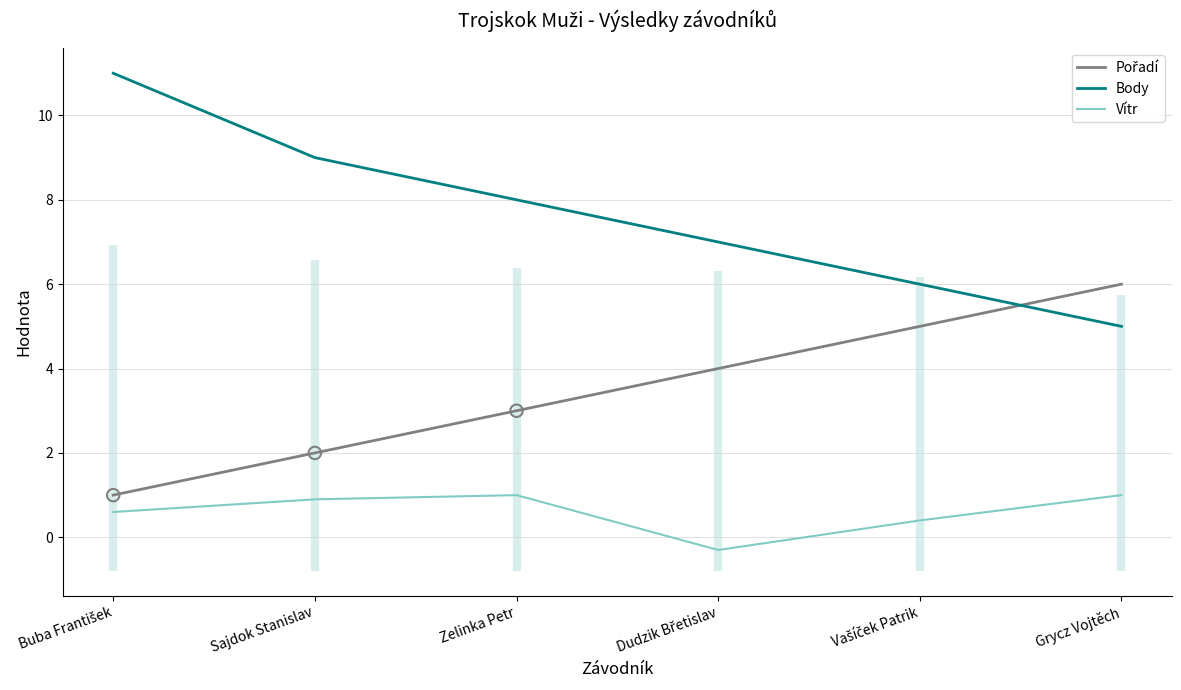

At which category is the sum across all series the highest?

Buba František